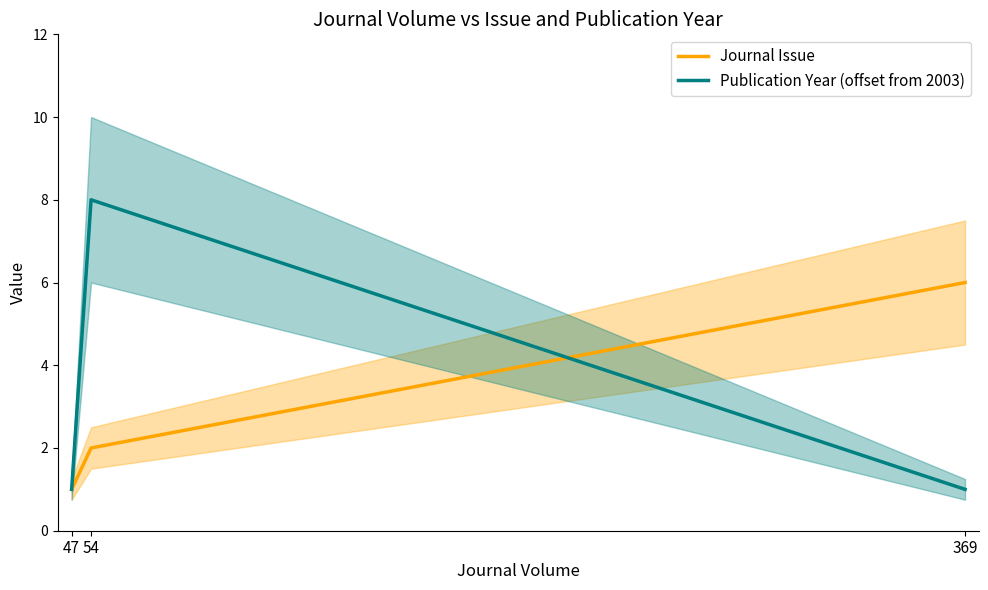

Reading left to right, transcribe all the data shown in this chart.

Journal Issue: 47=1	54=2	369=6
Publication Year (offset from 2003): 47=1	54=8	369=1